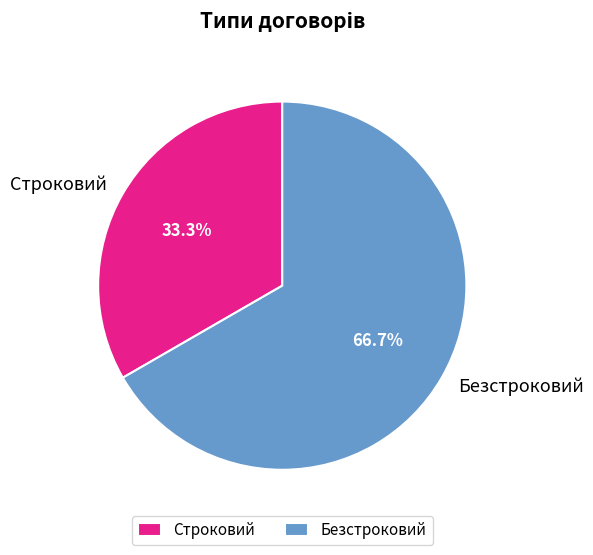

Combined, what portion of the pie is Строковий and Безстроковий?

100.0%